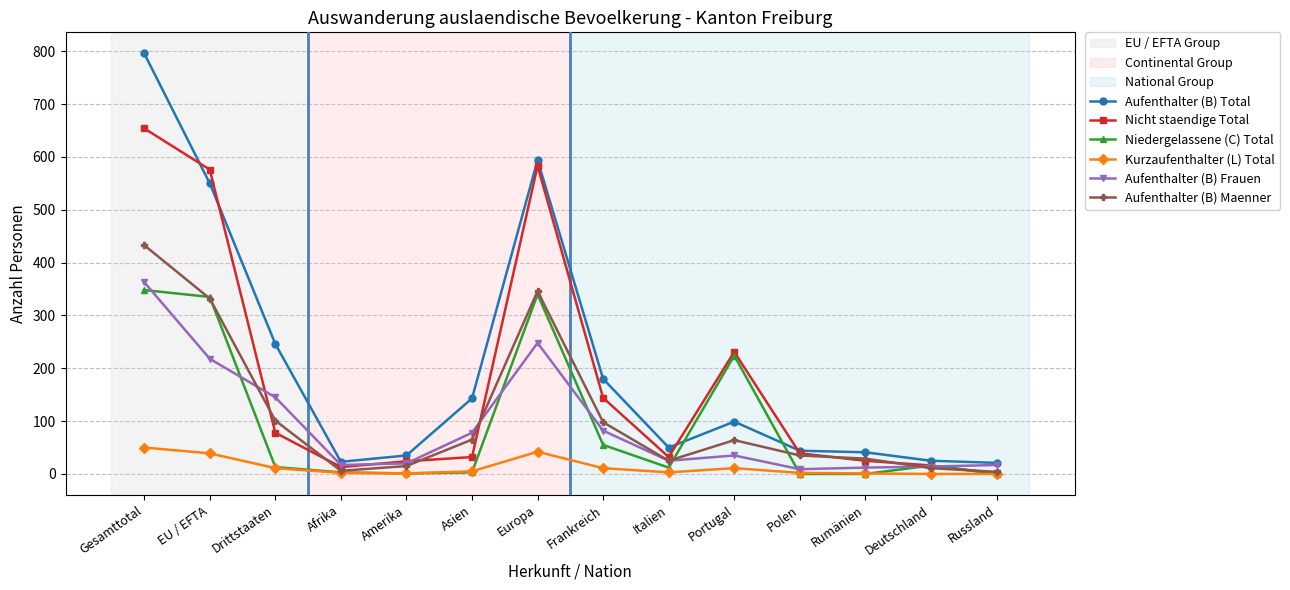

What is the lowest value of the Aufenthalter (B) Total series?

21